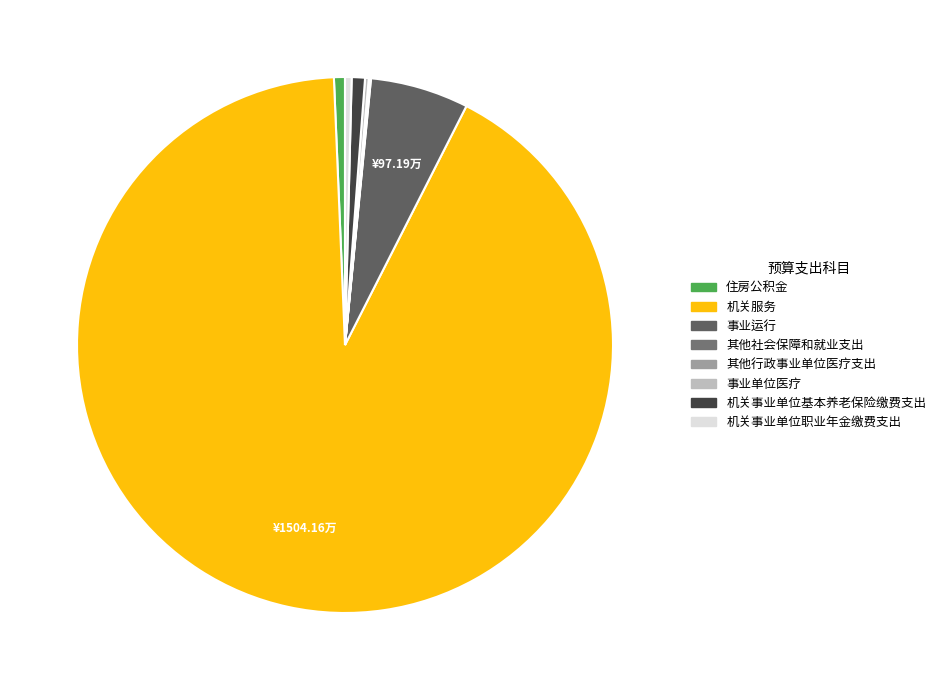

How much of the chart is everything except 事业运行?

94.1%